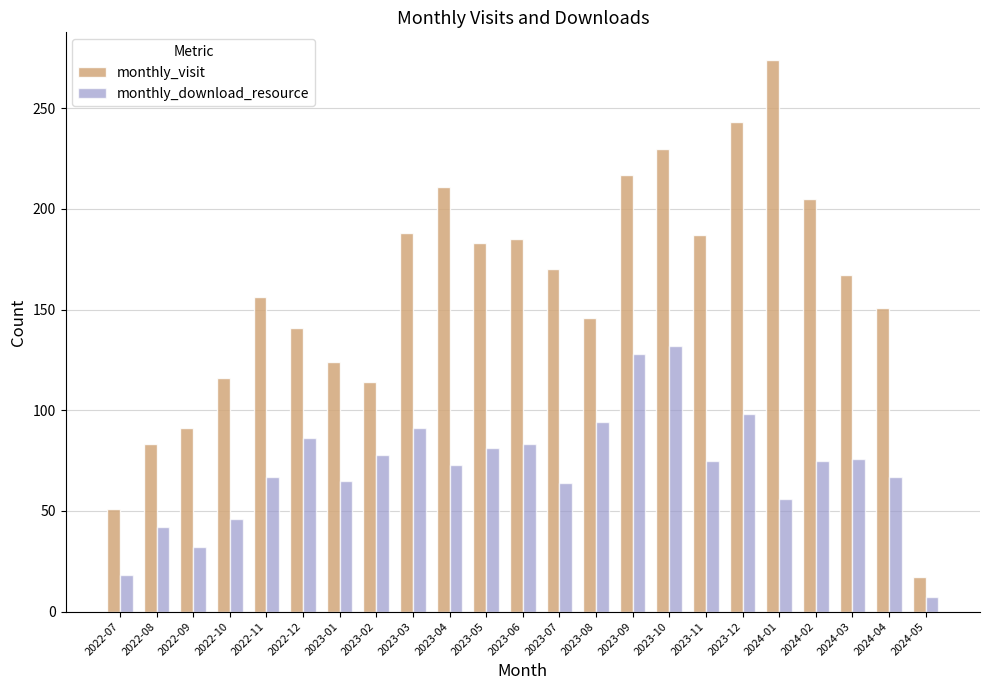

What is the approximate value of monthly_download_resource at 2022-08?

42